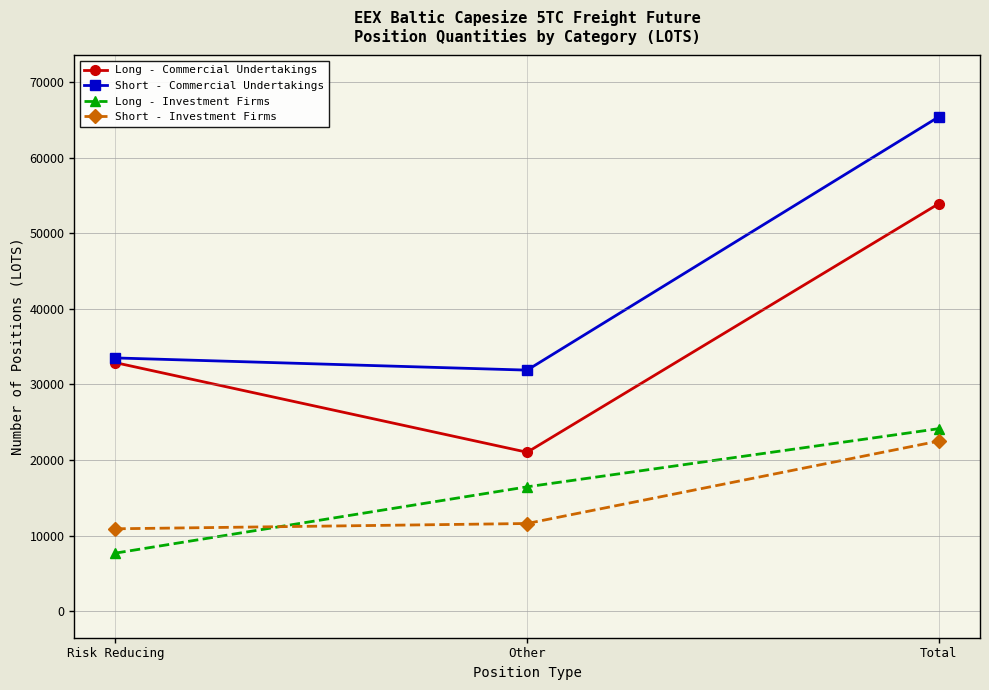

What is the difference between the highest and lowest values at Total?

42879.8